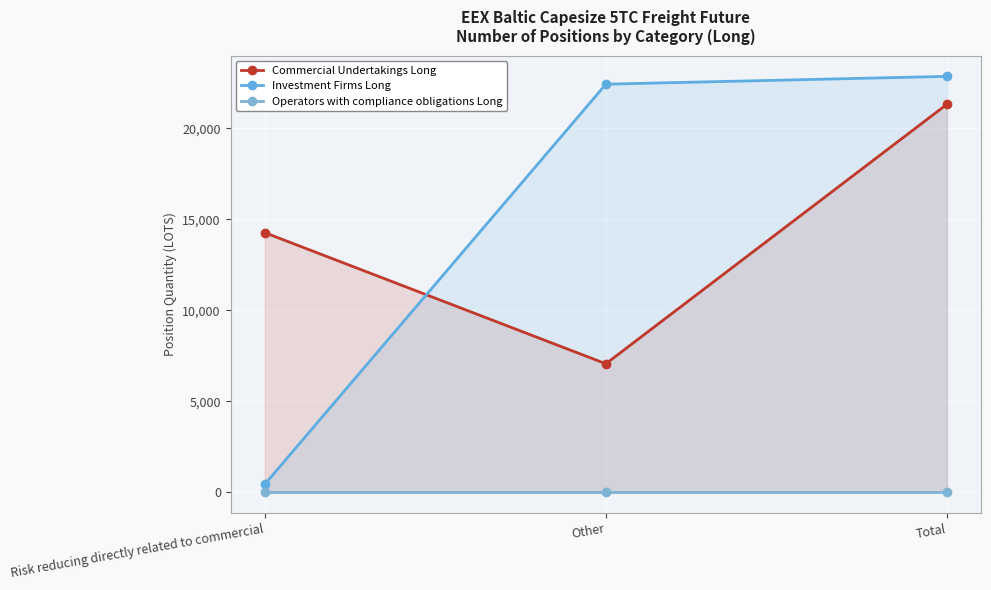

List the series in order of their peak value, lowest first.

Operators with compliance obligations Long, Commercial Undertakings Long, Investment Firms Long